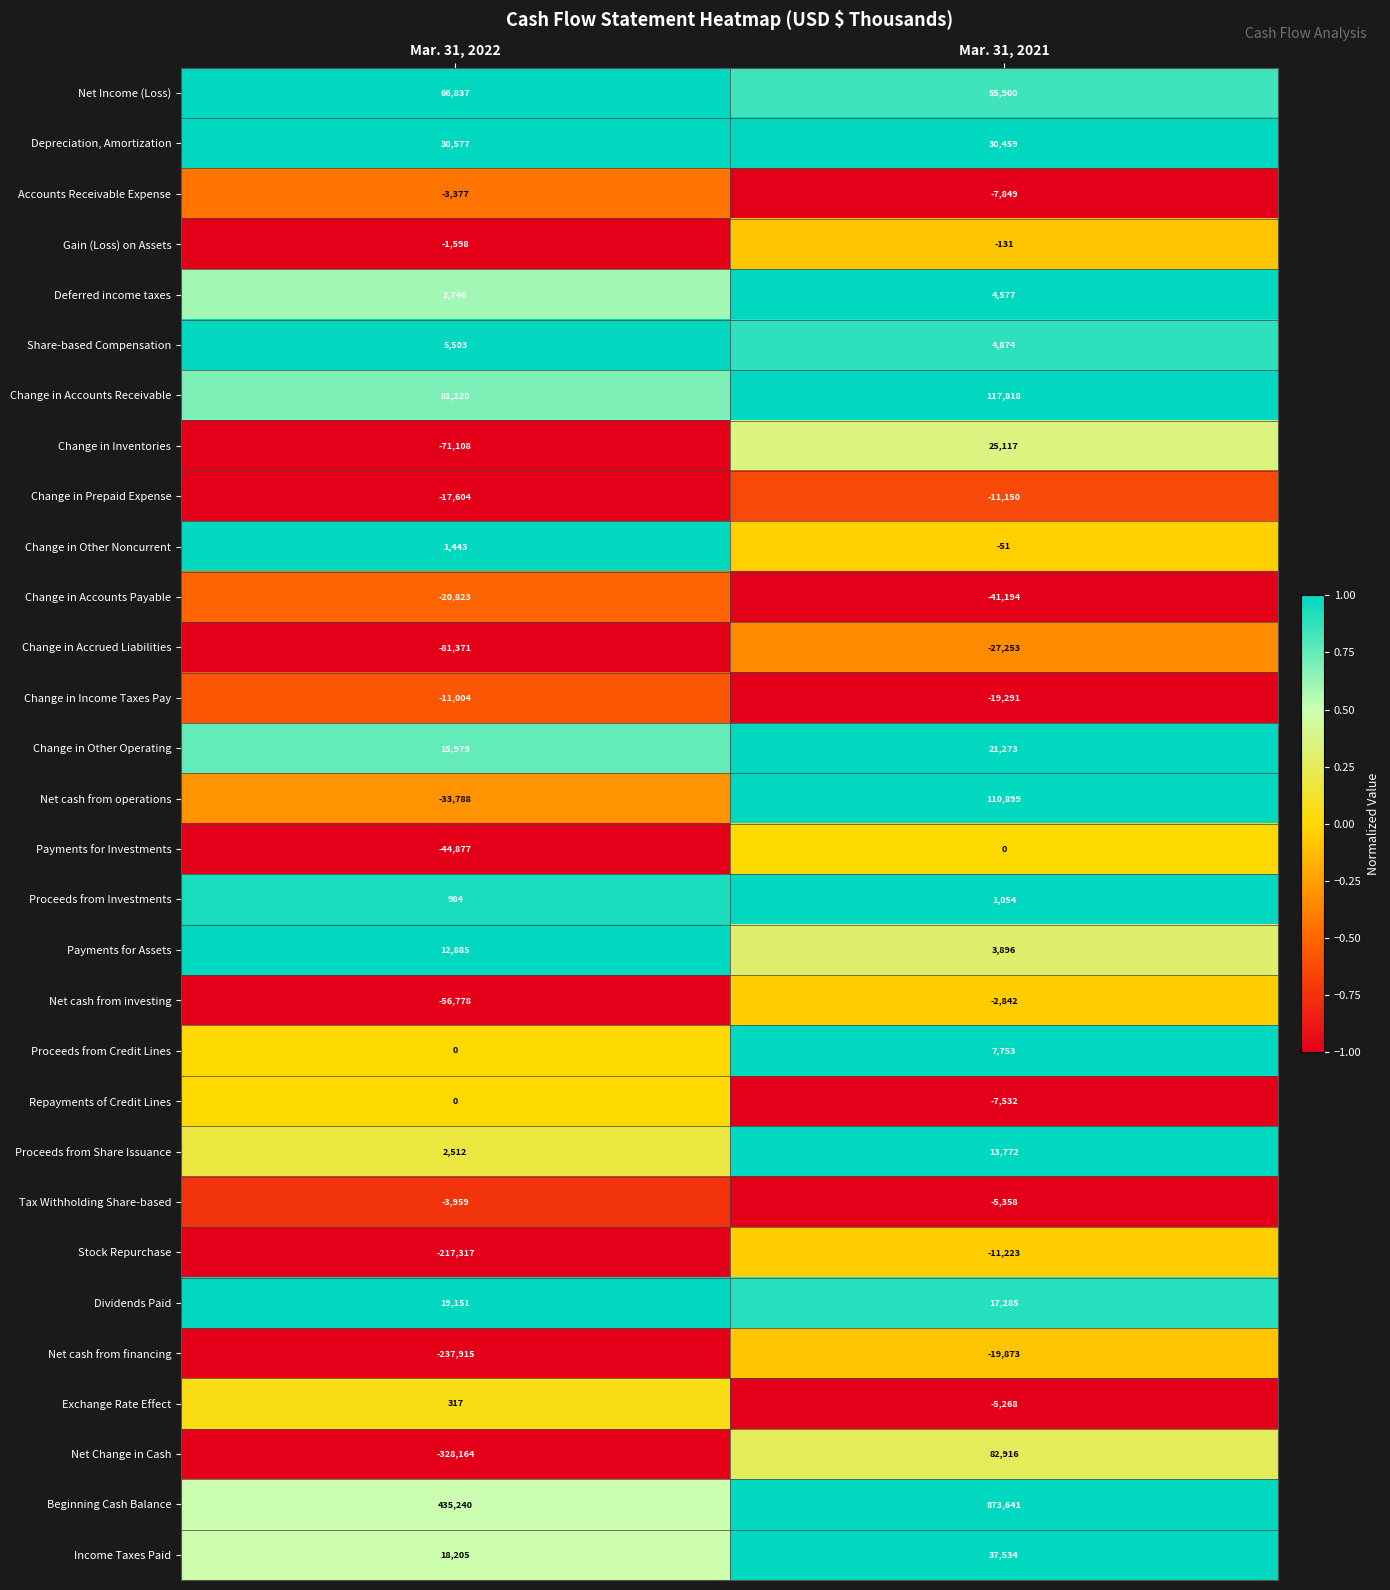

What is the total value across all series at Mar. 31, 2021?

1249753